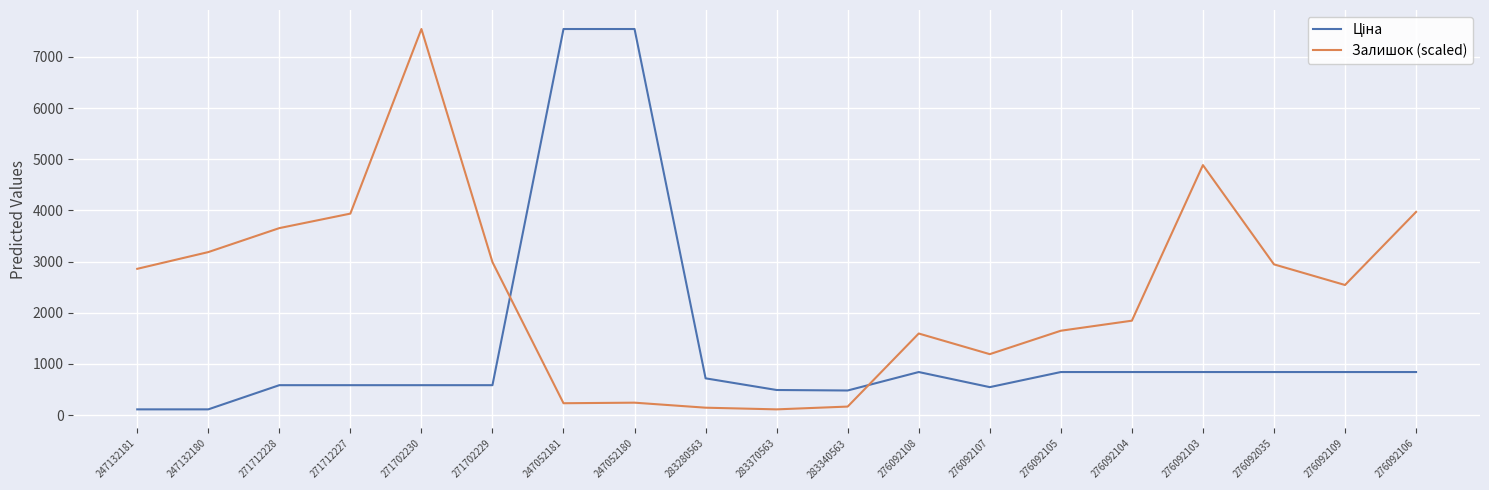

True or false: Залишок (scaled) has a value of 1192.3 at 276092107.

True